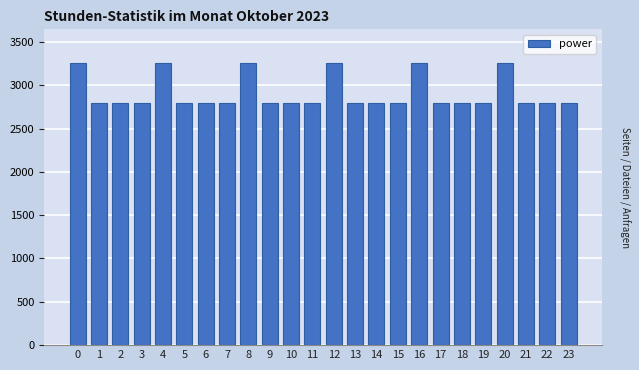

Reading right to left, transcribe all the data shown in this chart.

2789.1	2789.1	2789.1	3254.0	2789.1	2789.1	2789.1	3254.0	2789.1	2789.1	2789.1	3254.0	2789.1	2789.1	2789.1	3254.0	2789.1	2789.1	2789.1	3254.0	2789.1	2789.1	2789.1	3254.0